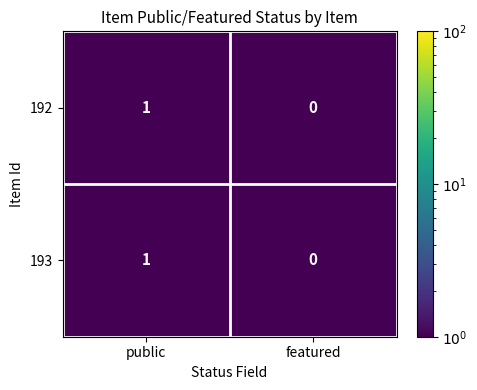

Reading left to right, extract all data points from this chart.

192: 1	0
193: 1	0